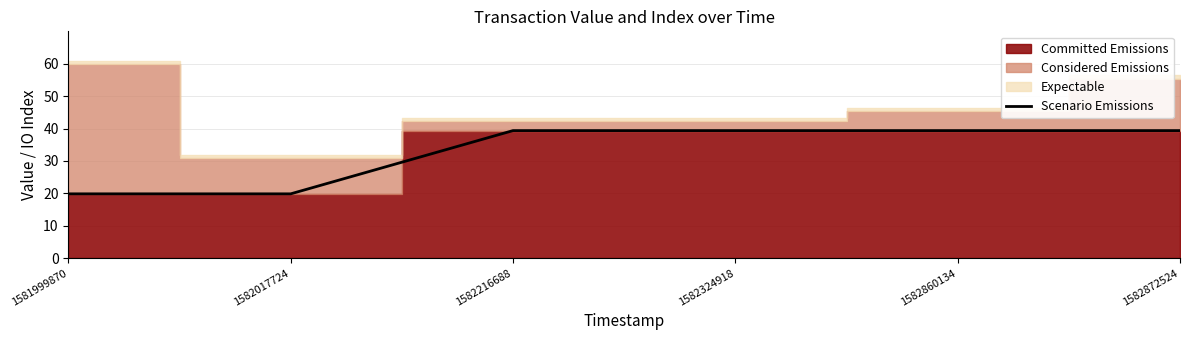

What is the average value?

32.9